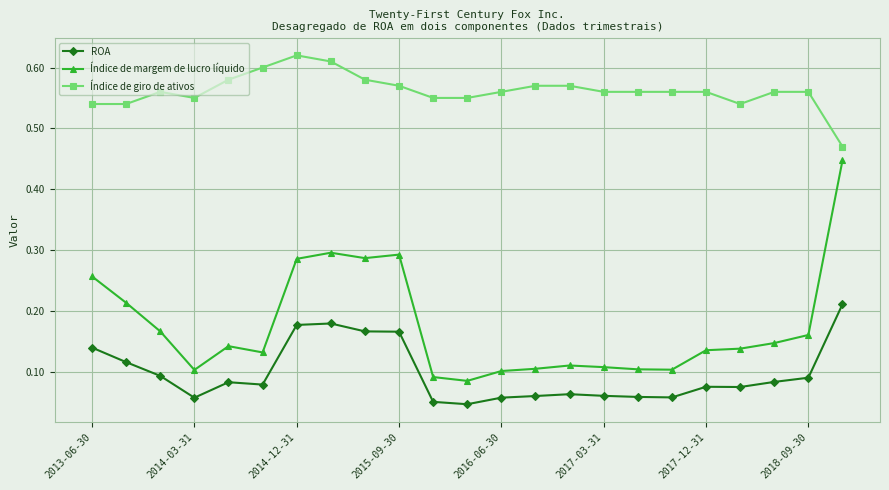

Count the ROA values in the range 0 to 1.

23